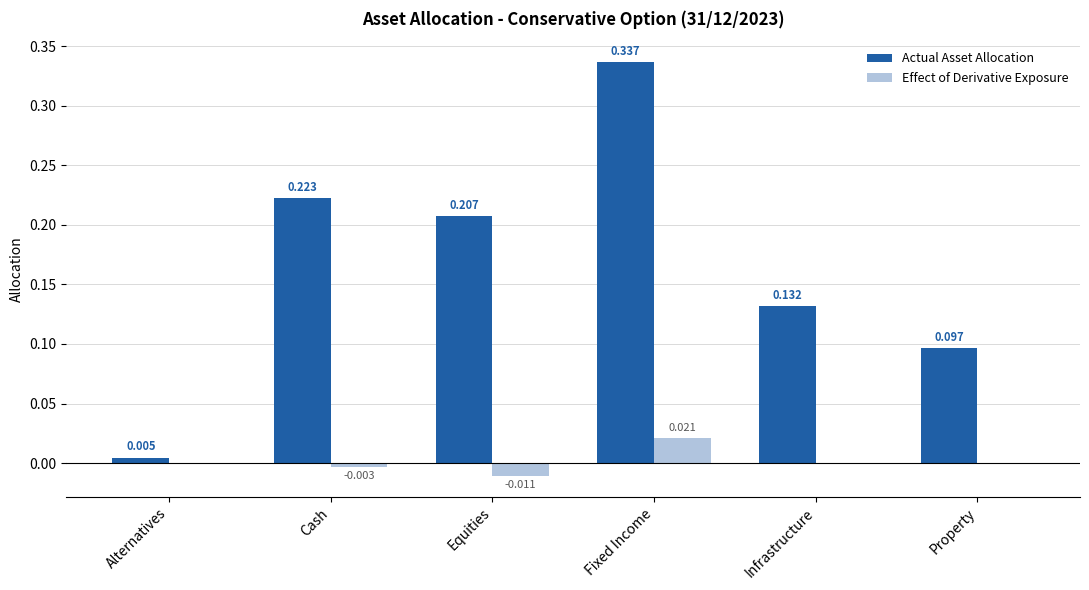

How many categories are shown in the chart?

6